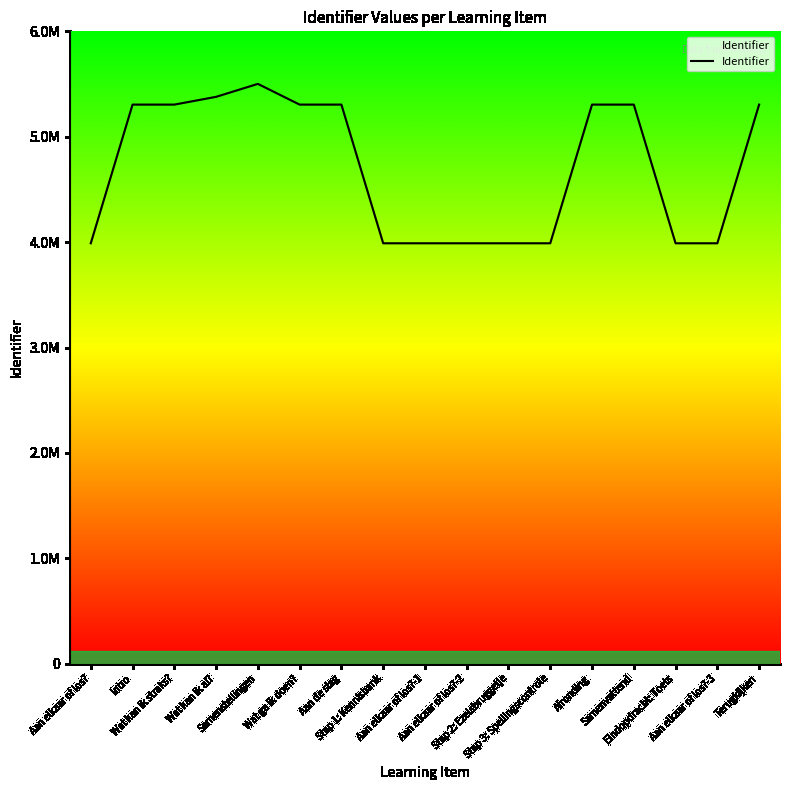

Does the chart have visible grid lines?

No